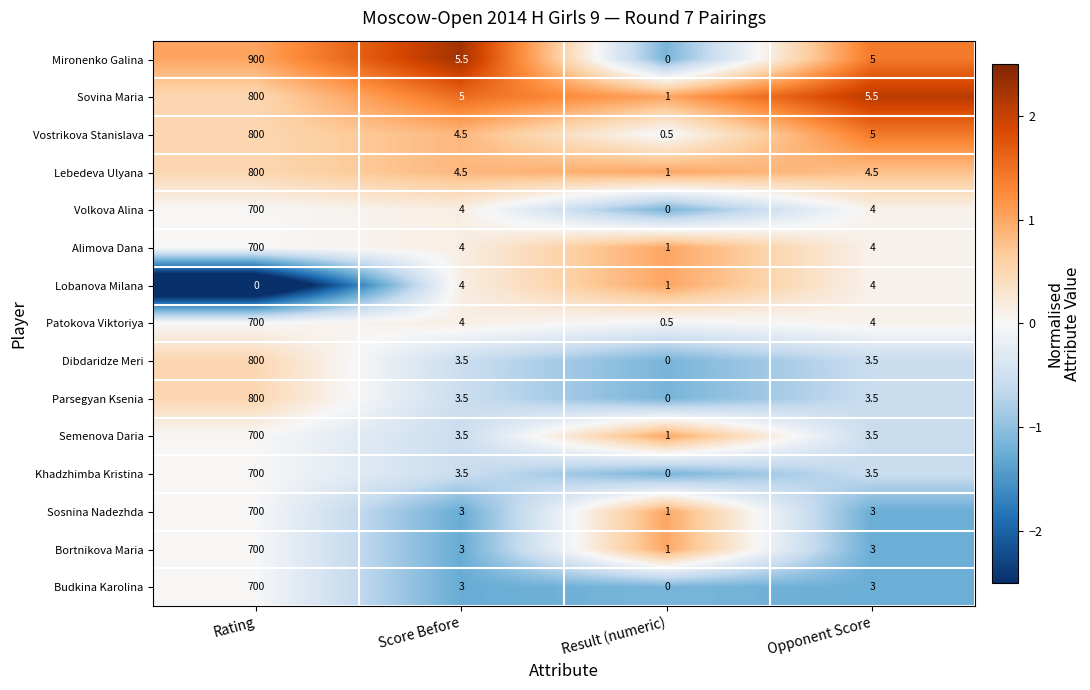

What is the average value of the Budkina Karolina series?

176.5